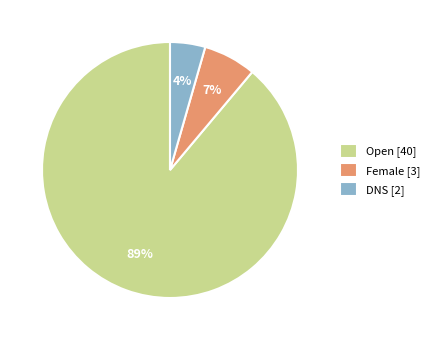

Is there any slice that represents more than half of the pie?

Yes